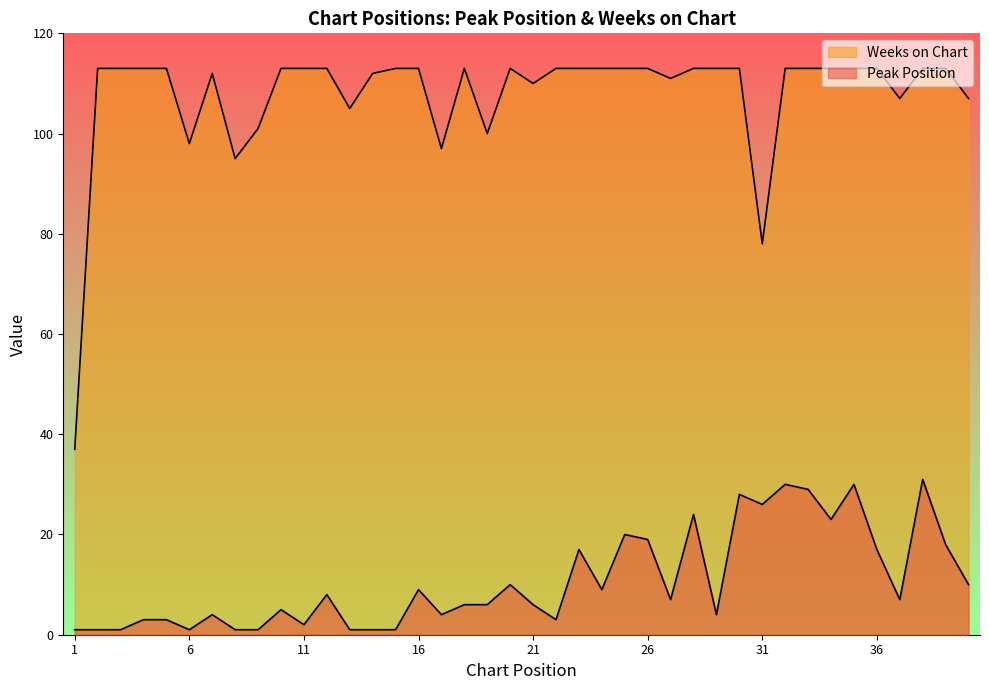

Reading left to right, extract all data points from this chart.

Peak Position: 1	1	1	3	3	1	4	1	1	5	2	8	1	1	1	9	4	6	6	10	6	3	17	9	20	19	7	24	4	28	26	30	29	23	30	17	7	31	18	10
Weeks on Chart: 37	113	113	113	113	98	112	95	101	113	113	113	105	112	113	113	97	113	100	113	110	113	113	113	113	113	111	113	113	113	78	113	113	113	113	113	107	113	113	107